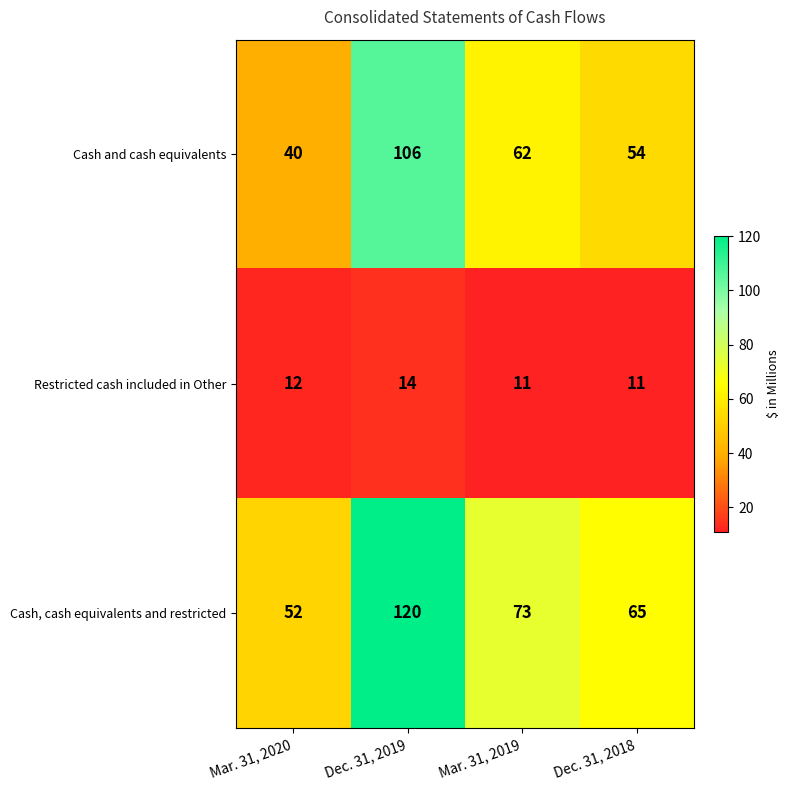

List the series in order of their overall mean, highest first.

Cash, cash equivalents and restricted, Cash and cash equivalents, Restricted cash included in Other